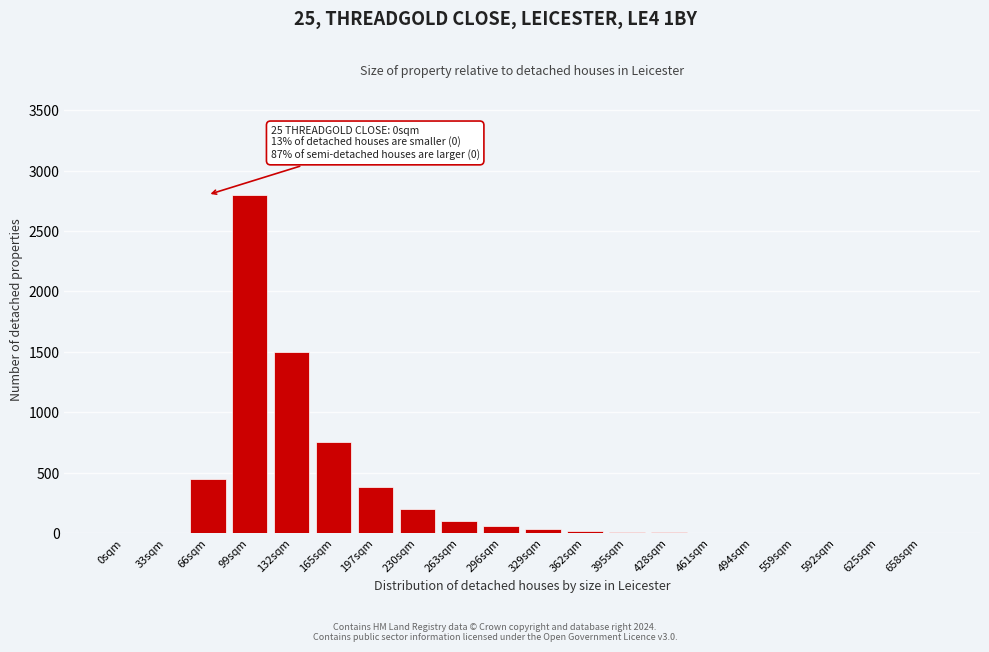

Is it true that the value at 99sqm is 4107?

False